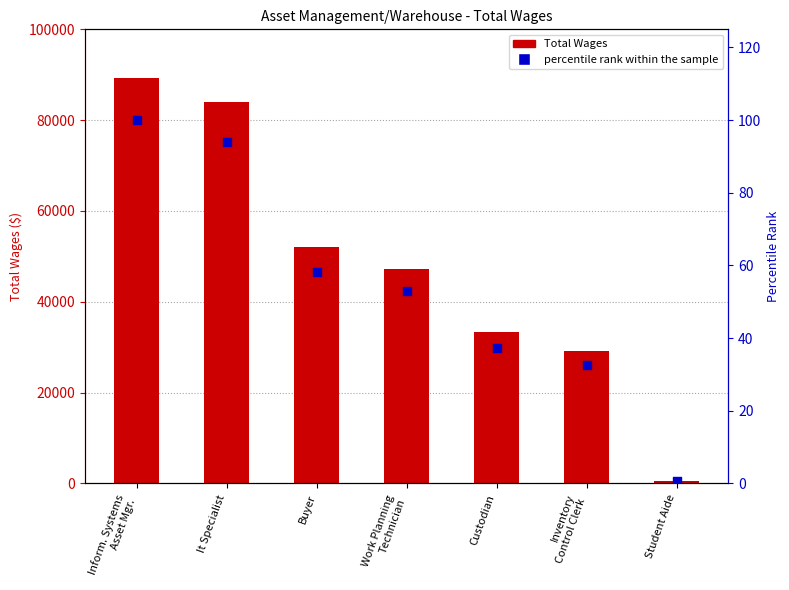

What is the total value across all series at Buyer?

52135.3